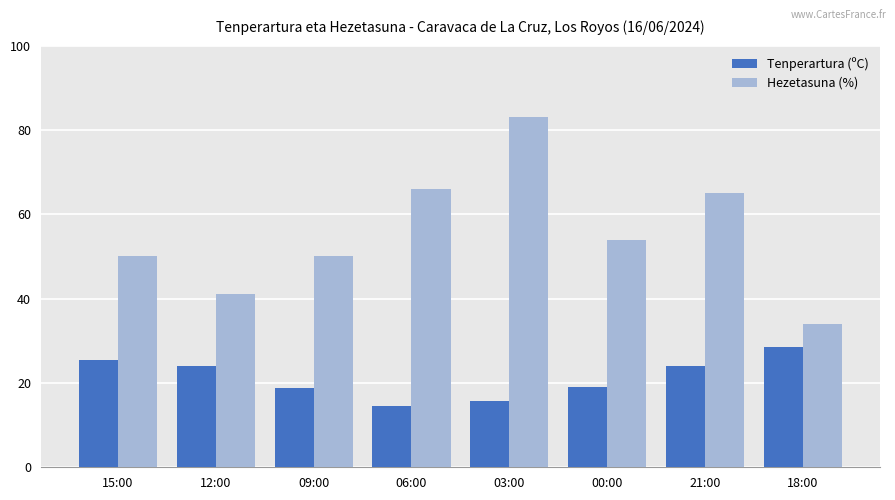

What is the label of the 2nd bar from the right?

21:00